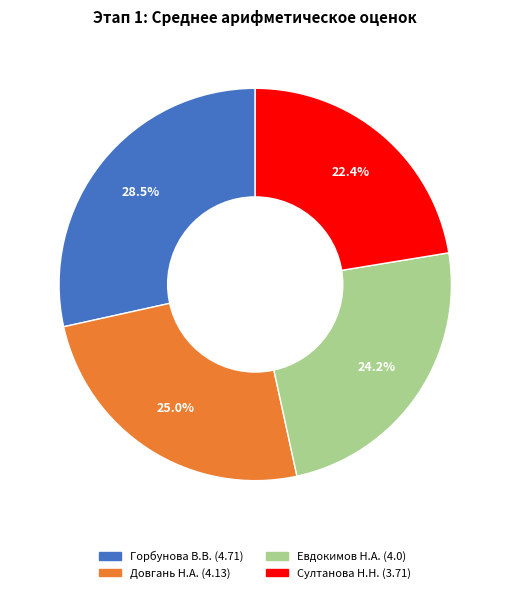

To the nearest percent, what is the average slice percentage?

25%